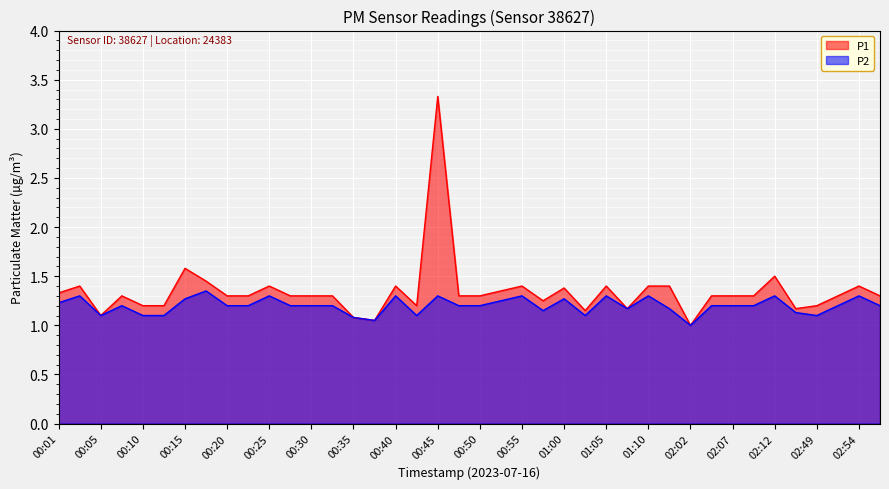

Reading left to right, transcribe all the data shown in this chart.

P1: 00:01=1.3	00:03=1.4	00:05=1.1	00:08=1.3	00:10=1.2	00:13=1.2	00:15=1.6	00:18=1.4	00:20=1.3	00:23=1.3	00:25=1.4	00:28=1.3	00:30=1.3	00:33=1.3	00:35=1.1	00:38=1.1	00:40=1.4	00:43=1.2	00:45=3.3	00:48=1.3	00:50=1.3	00:53=1.4	00:55=1.4	00:58=1.2	01:00=1.4	01:03=1.1	01:05=1.4	01:08=1.2	01:10=1.4	01:13=1.4	02:02=1.0	02:05=1.3	02:07=1.3	02:10=1.3	02:12=1.5	02:46=1.2	02:49=1.2	02:51=1.3	02:54=1.4	02:56=1.3
P2: 00:01=1.2	00:03=1.3	00:05=1.1	00:08=1.2	00:10=1.1	00:13=1.1	00:15=1.3	00:18=1.4	00:20=1.2	00:23=1.2	00:25=1.3	00:28=1.2	00:30=1.2	00:33=1.2	00:35=1.1	00:38=1.1	00:40=1.3	00:43=1.1	00:45=1.3	00:48=1.2	00:50=1.2	00:53=1.2	00:55=1.3	00:58=1.1	01:00=1.3	01:03=1.1	01:05=1.3	01:08=1.2	01:10=1.3	01:13=1.2	02:02=1.0	02:05=1.2	02:07=1.2	02:10=1.2	02:12=1.3	02:46=1.1	02:49=1.1	02:51=1.2	02:54=1.3	02:56=1.2